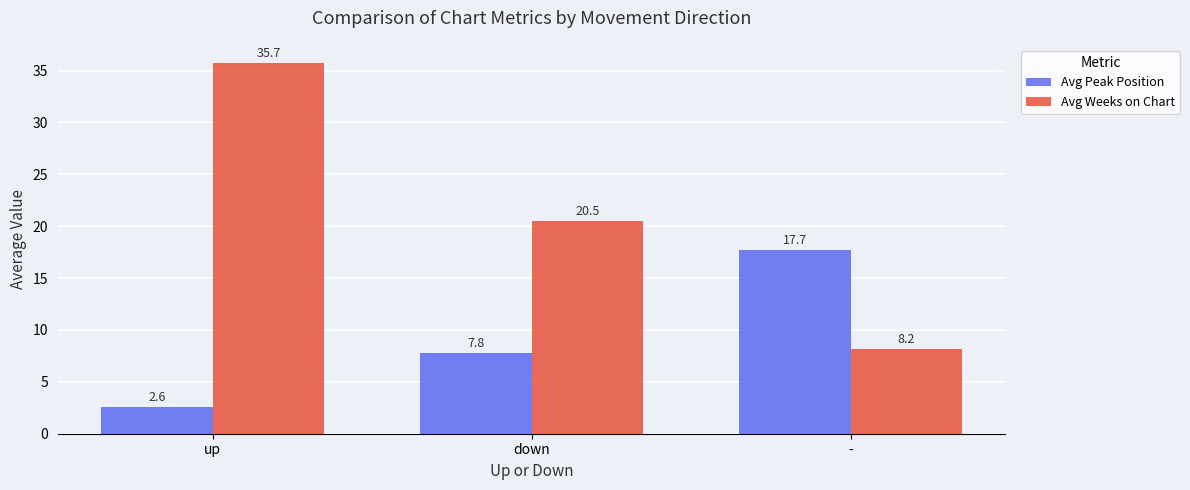

Between up and down, which series saw the biggest shift?

Avg Weeks on Chart